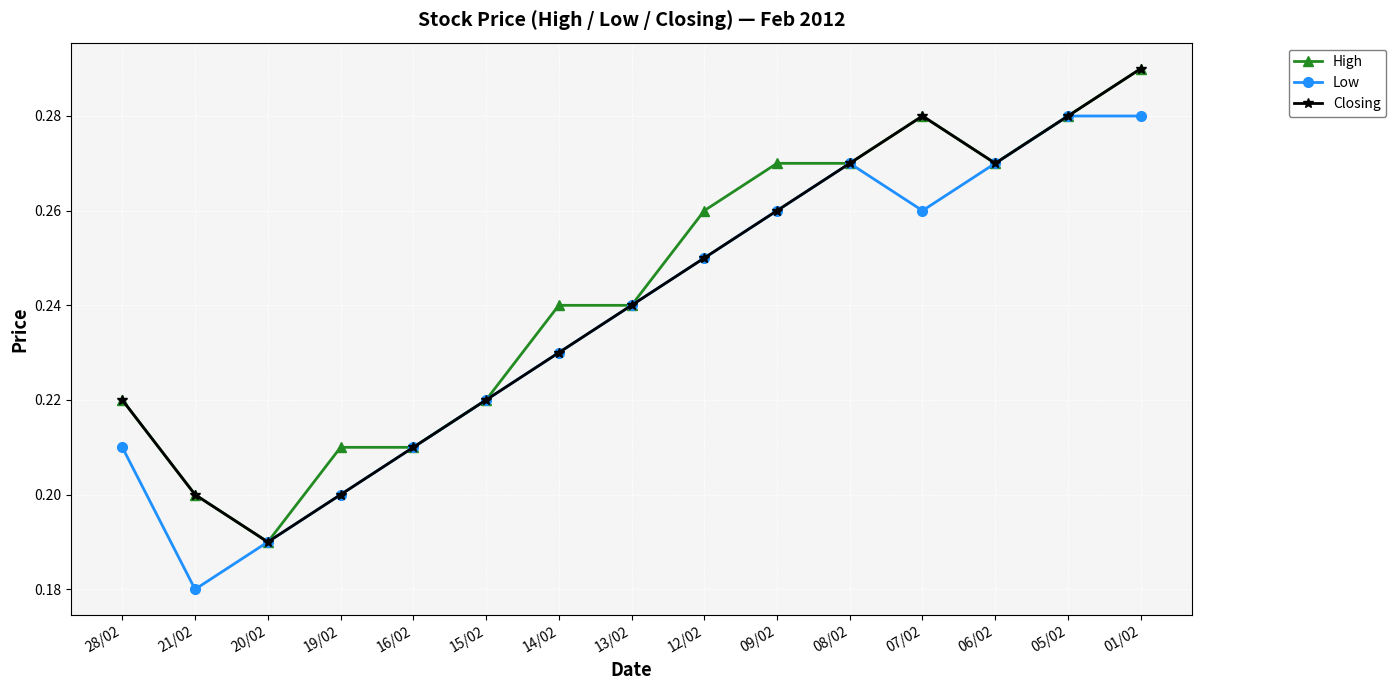

Does the chart have visible grid lines?

Yes